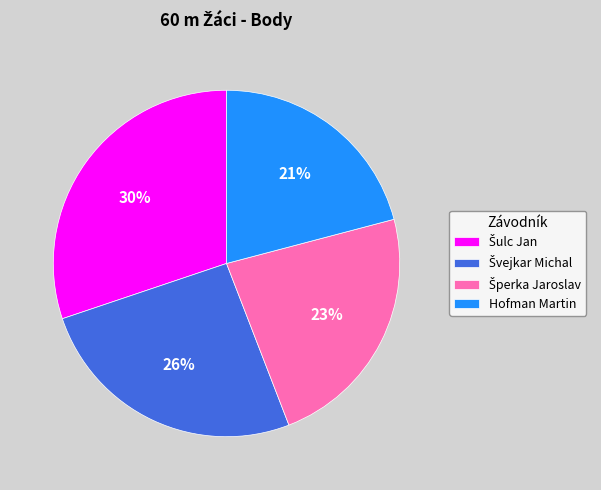

To the nearest percent, what percentage of the pie is Hofman Martin?

21%